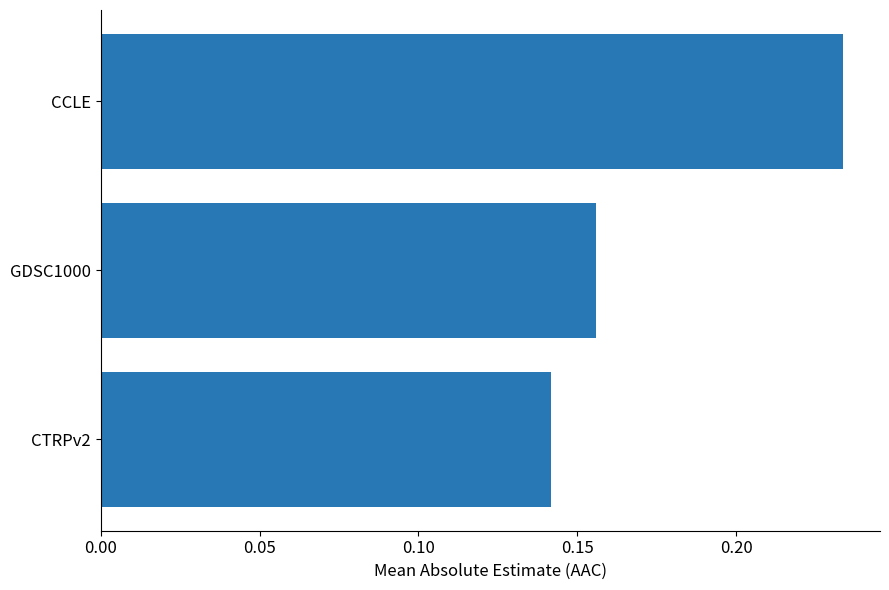

How many data points does each series have?

3